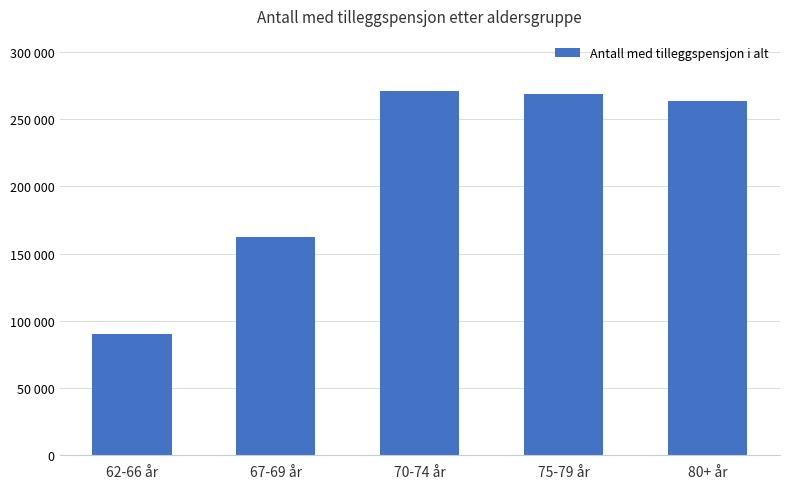

Does the chart contain any negative values?

No